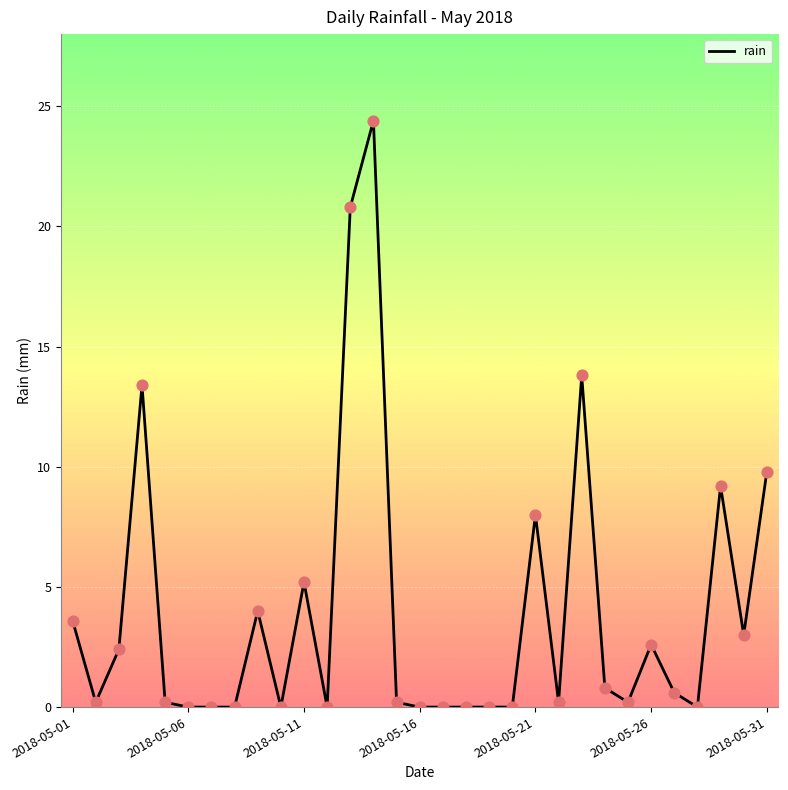

What is the difference between the maximum and minimum values?

24.4